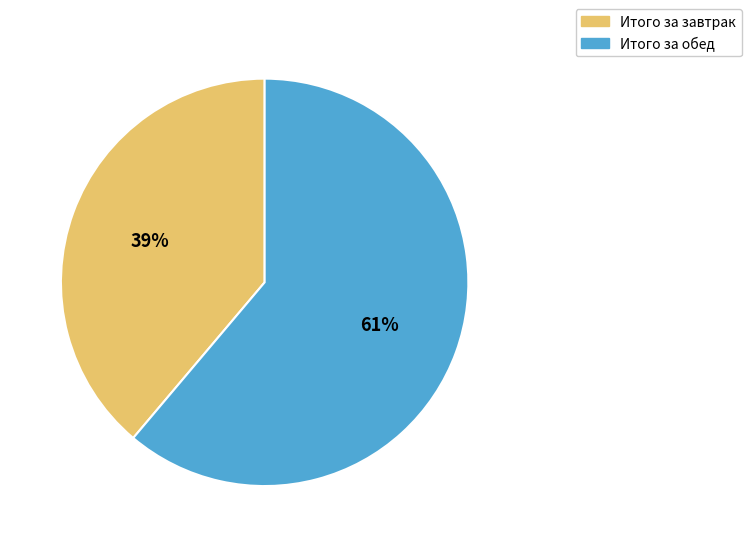

What is the smallest slice in the pie chart?

Итого за завтрак